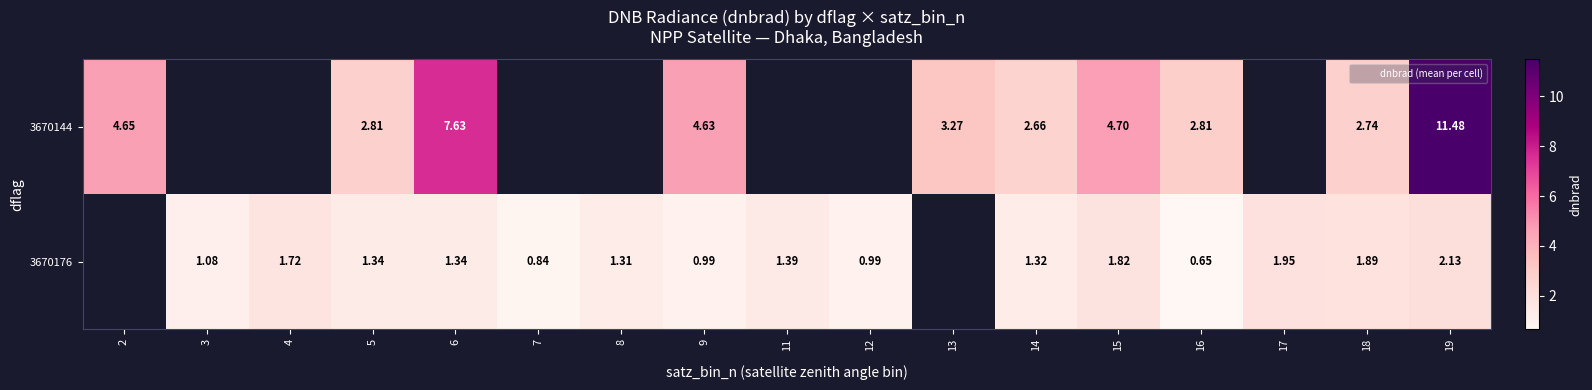

How many values in 3670144 are above zero?

10